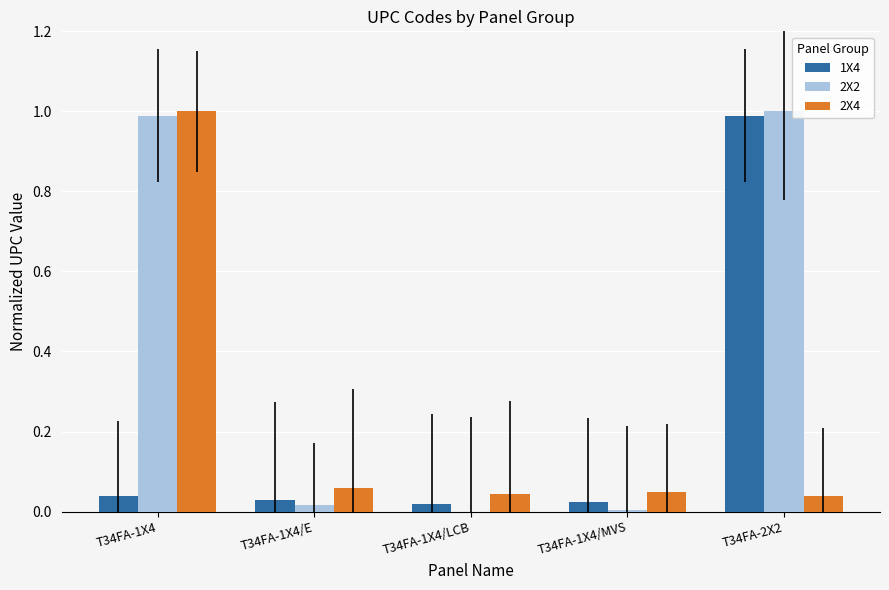

What is the total value across all series at T34FA-2X2?

2.0